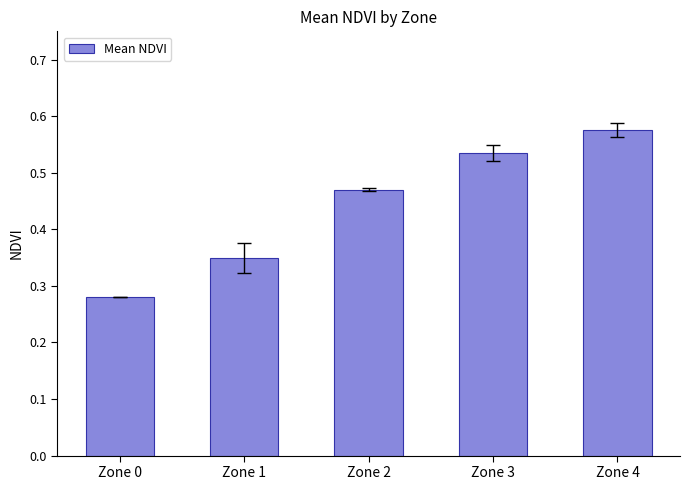

Count the number of categories in the chart.

5